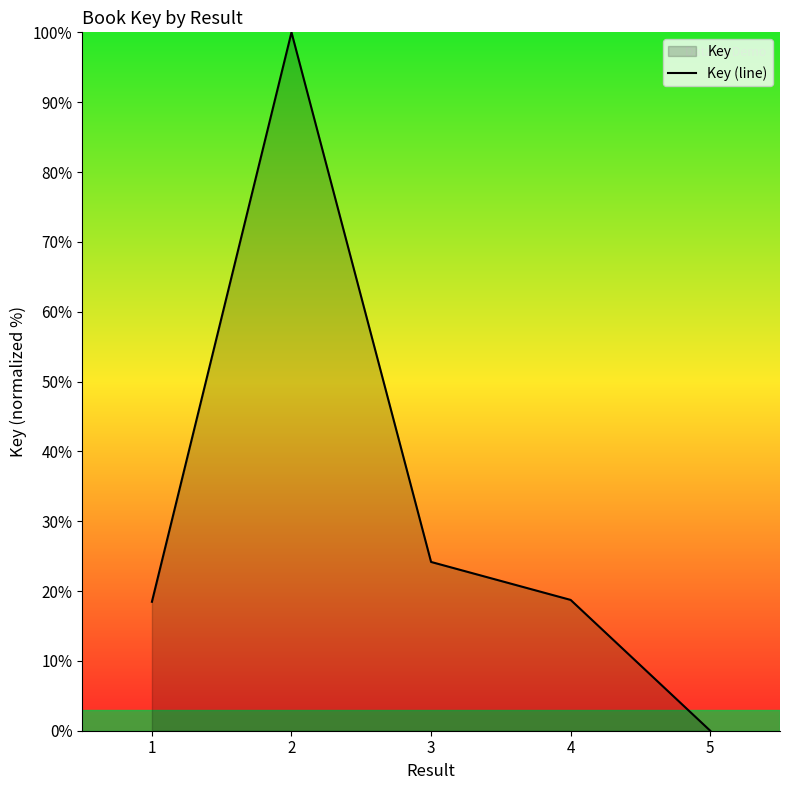

How many lines are shown in the chart?

1